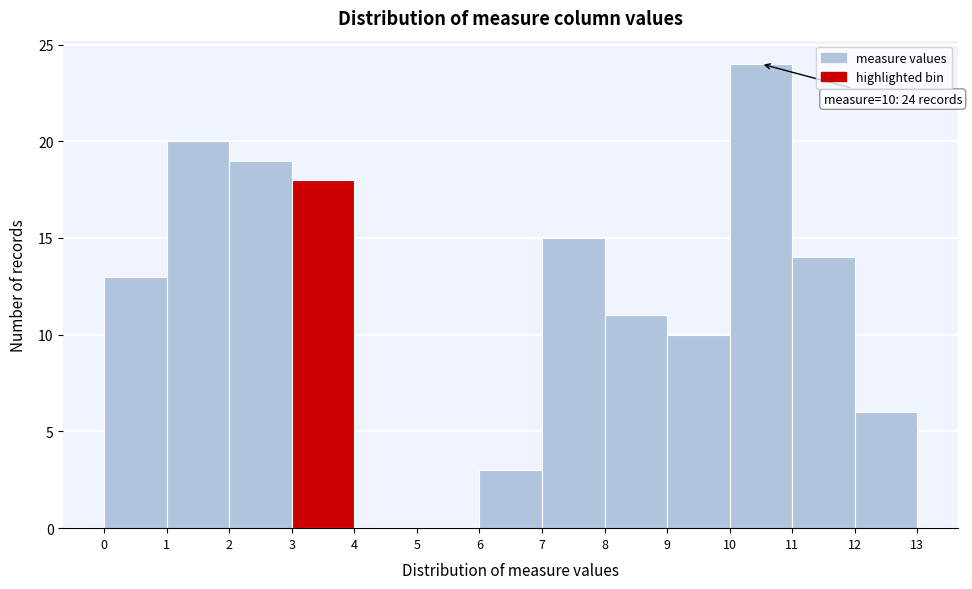

Over which range of the x-axis is the bar tallest?

10 to 11